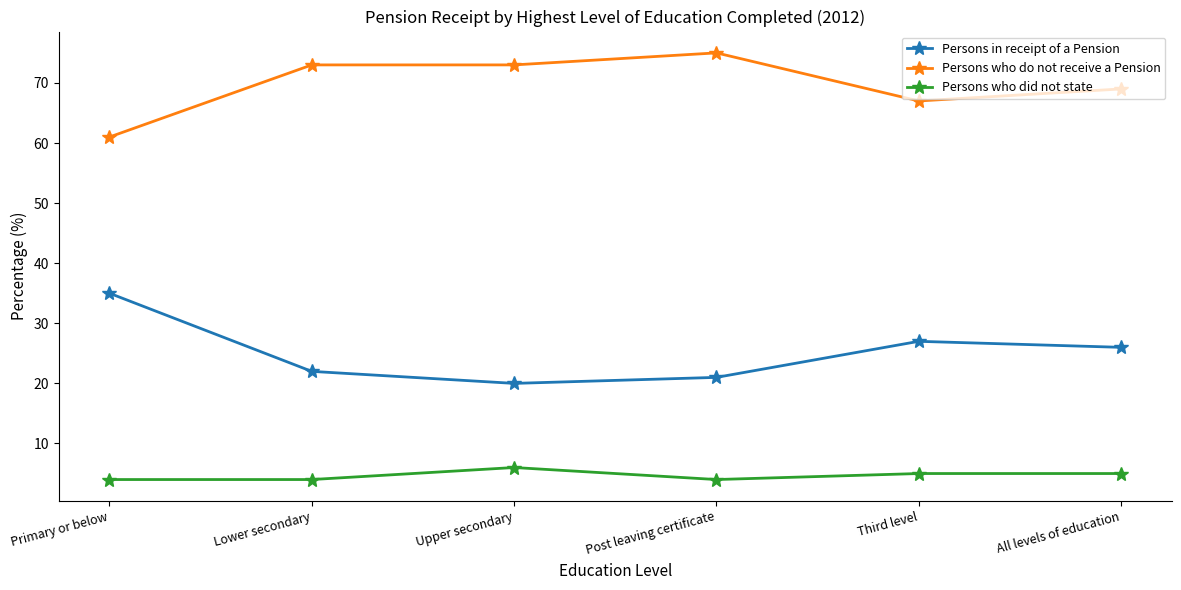

True or false: Persons who did not state has more than 0 interior local peaks.

True